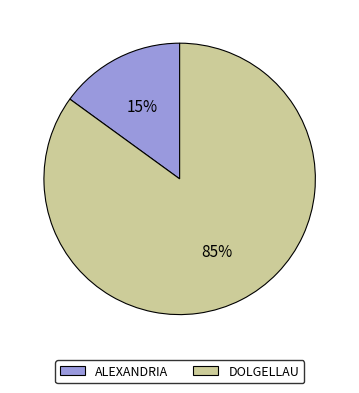

Which category has the biggest portion of the pie?

DOLGELLAU